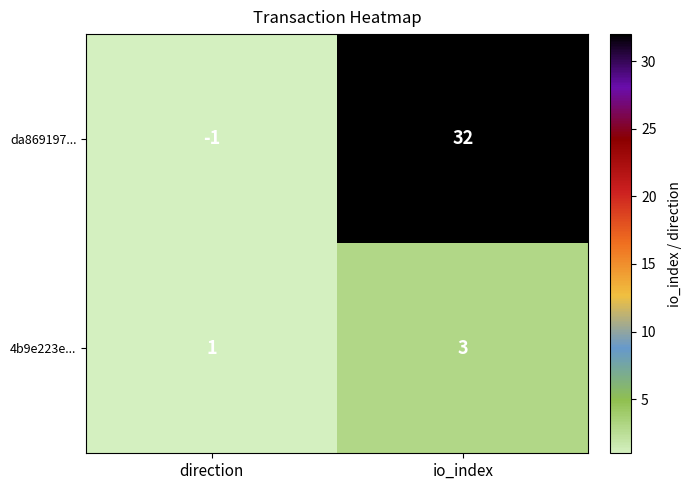

List the series in order of their overall mean, highest first.

da869197..., 4b9e223e...